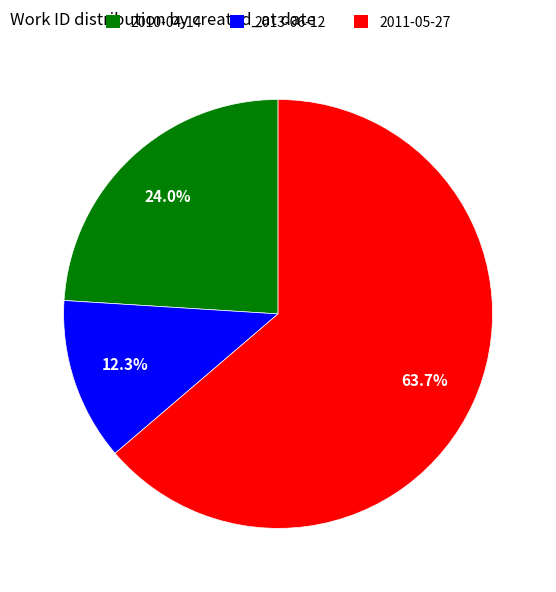

To the nearest percent, what portion does 2010-04-14 represent?

24%